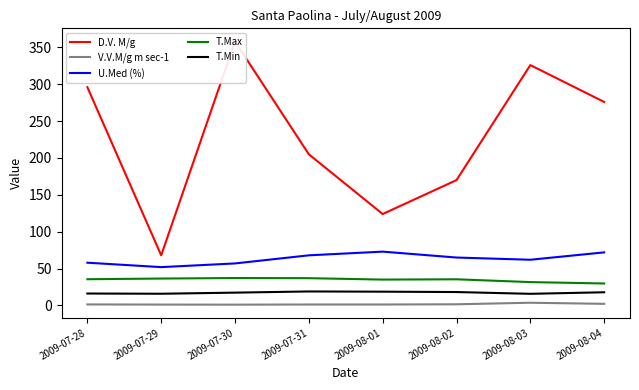

At which label is U.Med (%) closest to 62?

2009-08-03